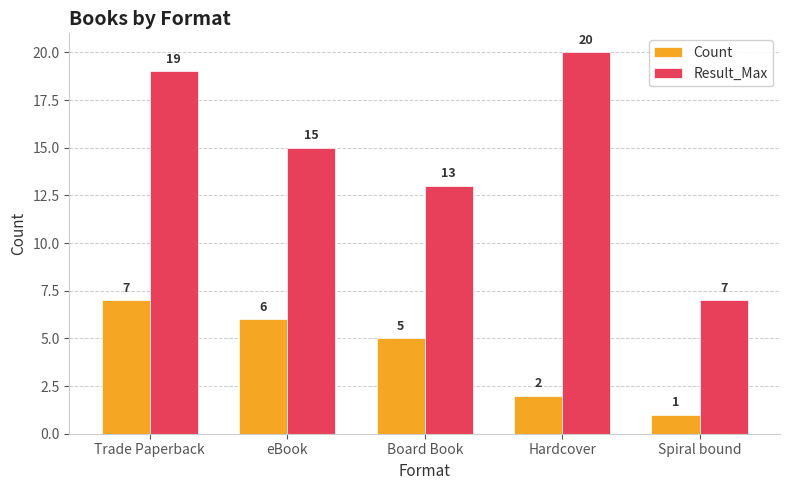

Is the value of Count at Trade Paperback greater than the value of Result_Max at Trade Paperback?

No